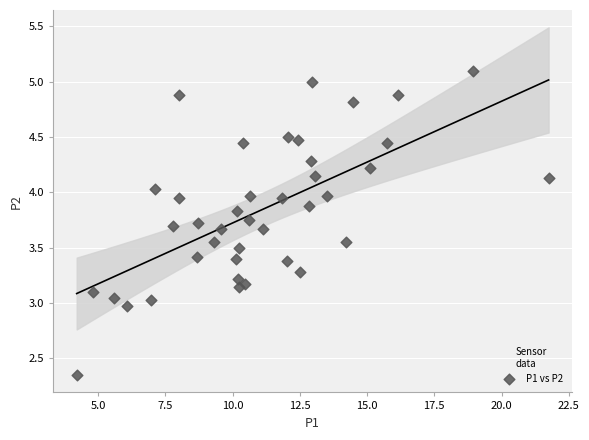

What is the range of X values (max minus min)?

17.6